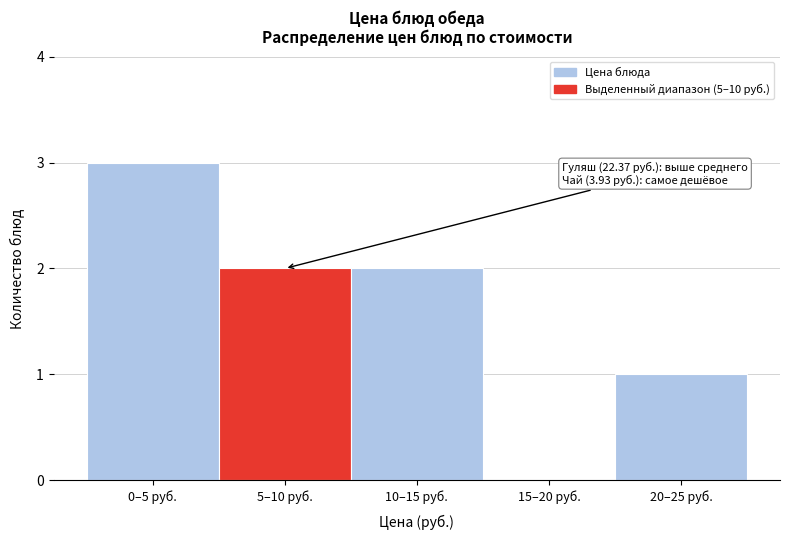

Reading right to left, list all the values displayed in this chart.

20–25 руб.=1	15–20 руб.=0	10–15 руб.=2	5–10 руб.=2	0–5 руб.=3